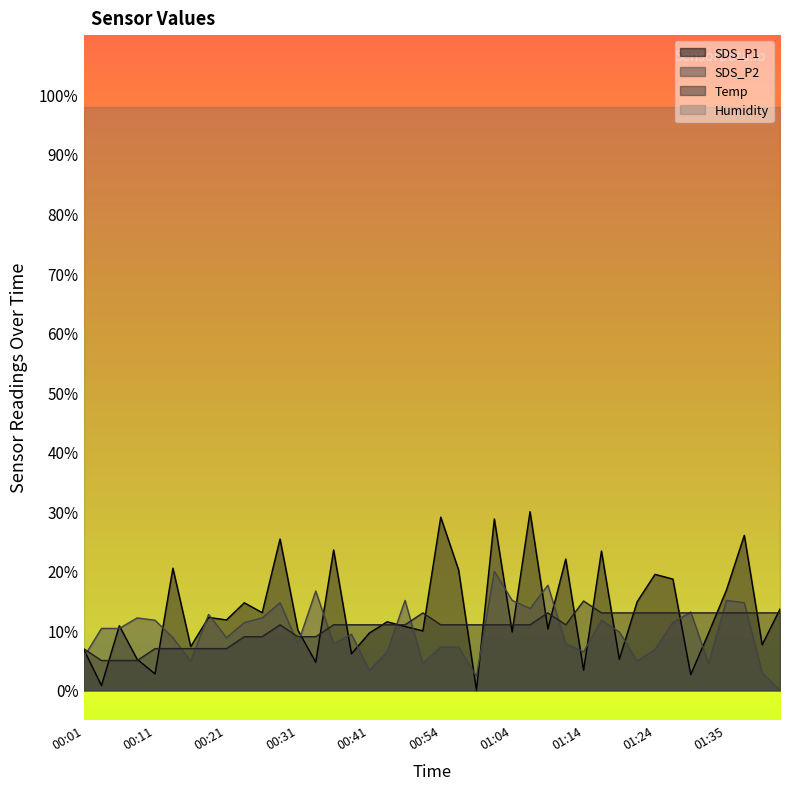

How many lines are shown in the chart?

4